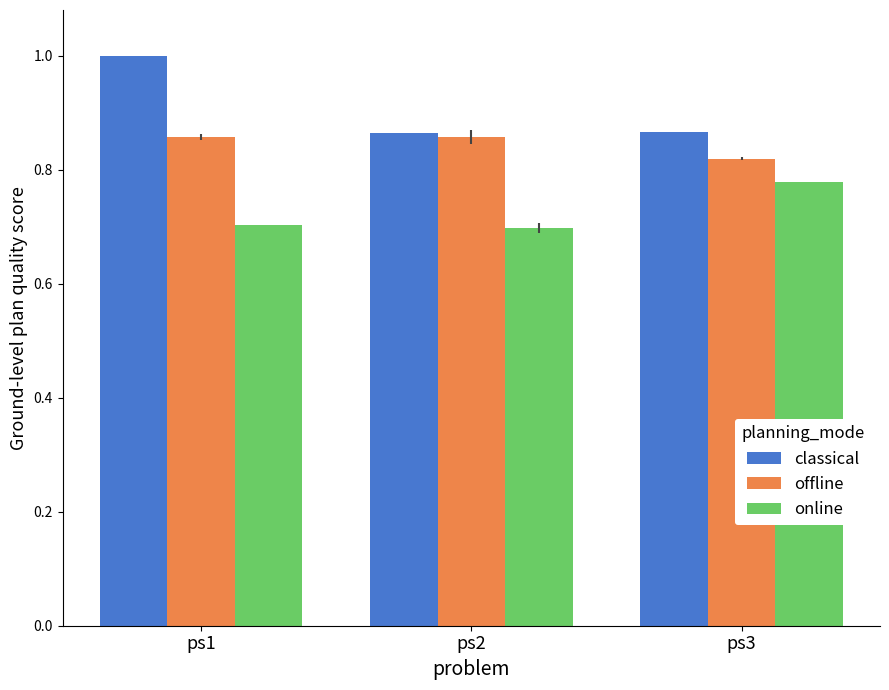

The classical series shows 0.6 at ps1. True or false?

False